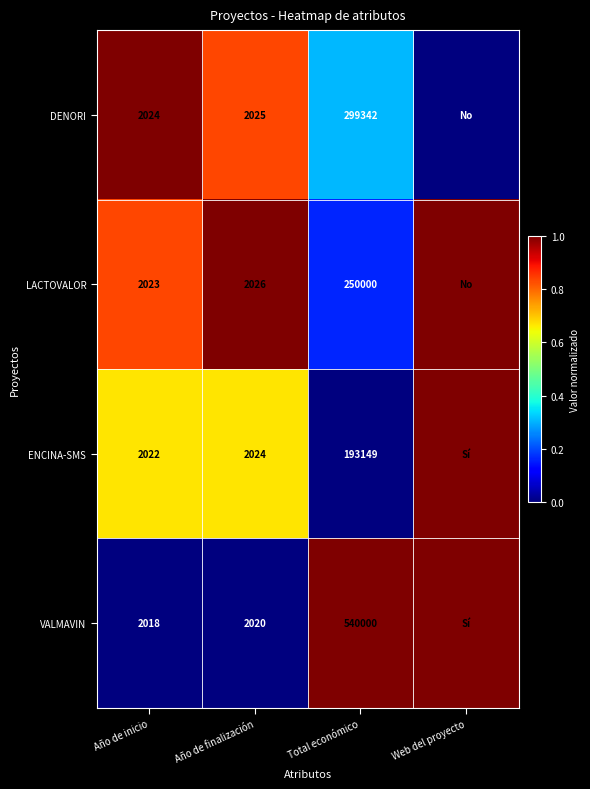

Rank the series at Año de inicio from lowest to highest value.

VALMAVIN, ENCINA-SMS, LACTOVALOR, DENORI